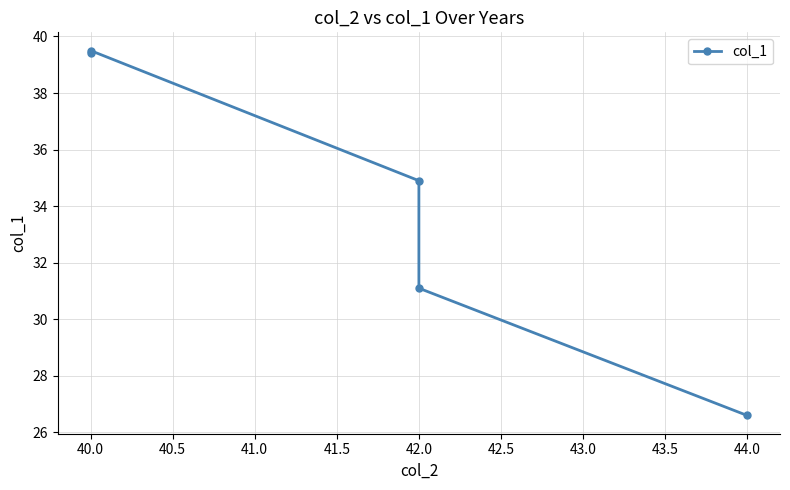

What is the difference between the second highest and minimum values?

12.8